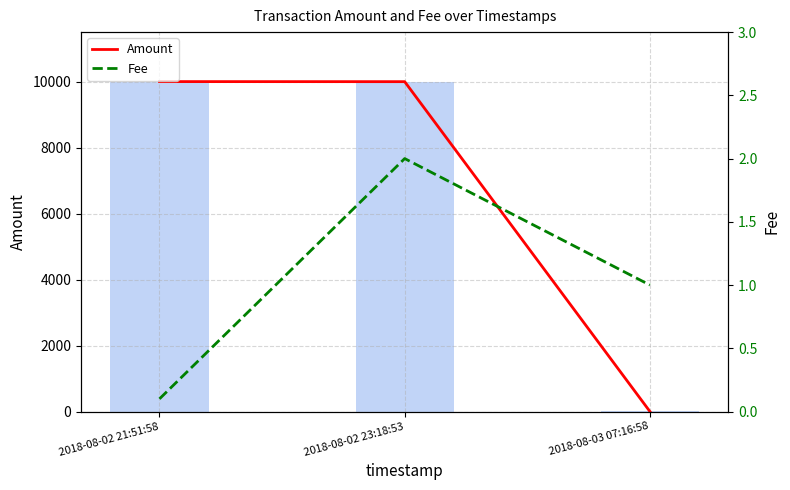

At 2018-08-02 21:51:58, list the series in order from largest to smallest.

Amount, Amount (bar), Fee